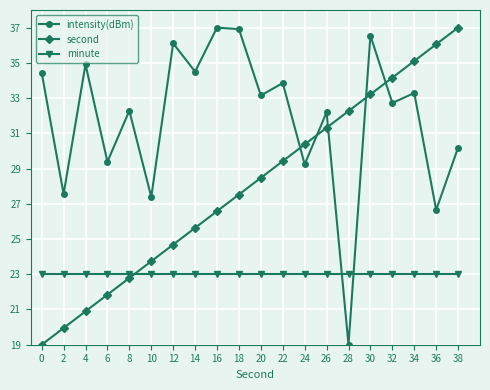

What is the maximum value for second?

37.0